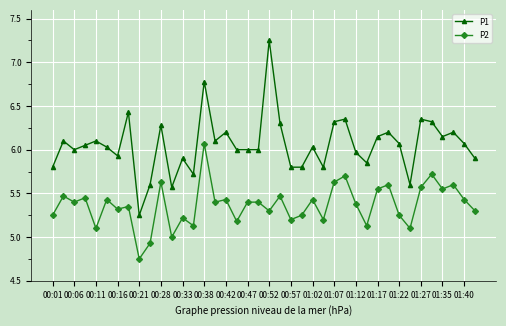

What is the highest value of the P2 series?

6.1